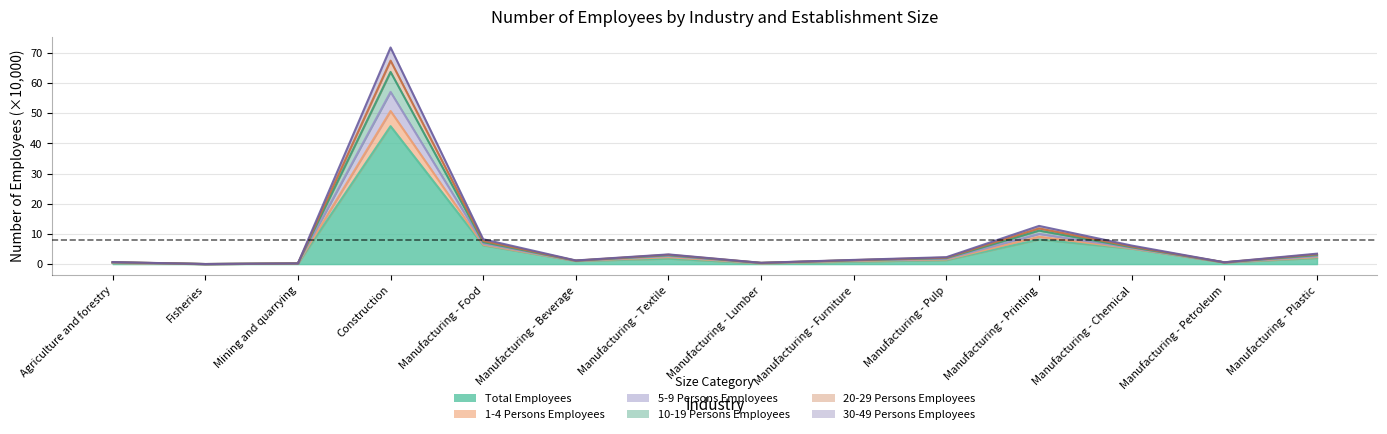

At Manufacturing - Plastic, list the series in order from smallest to largest.

Total Employees, 30-49 Persons Employees, 20-29 Persons Employees, 10-19 Persons Employees, 1-4 Persons Employees, 5-9 Persons Employees